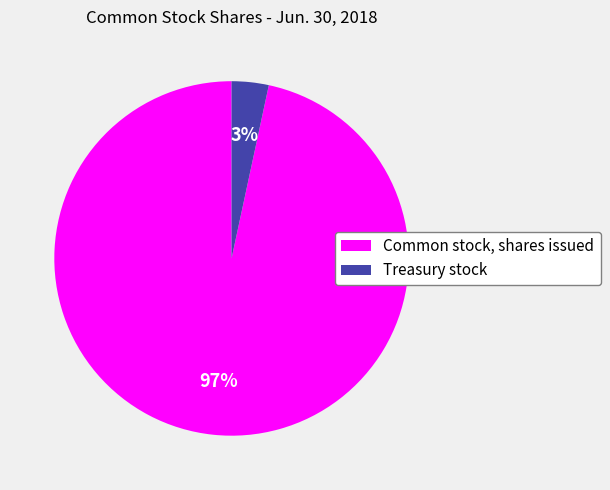

Is there a majority slice in this chart?

Yes